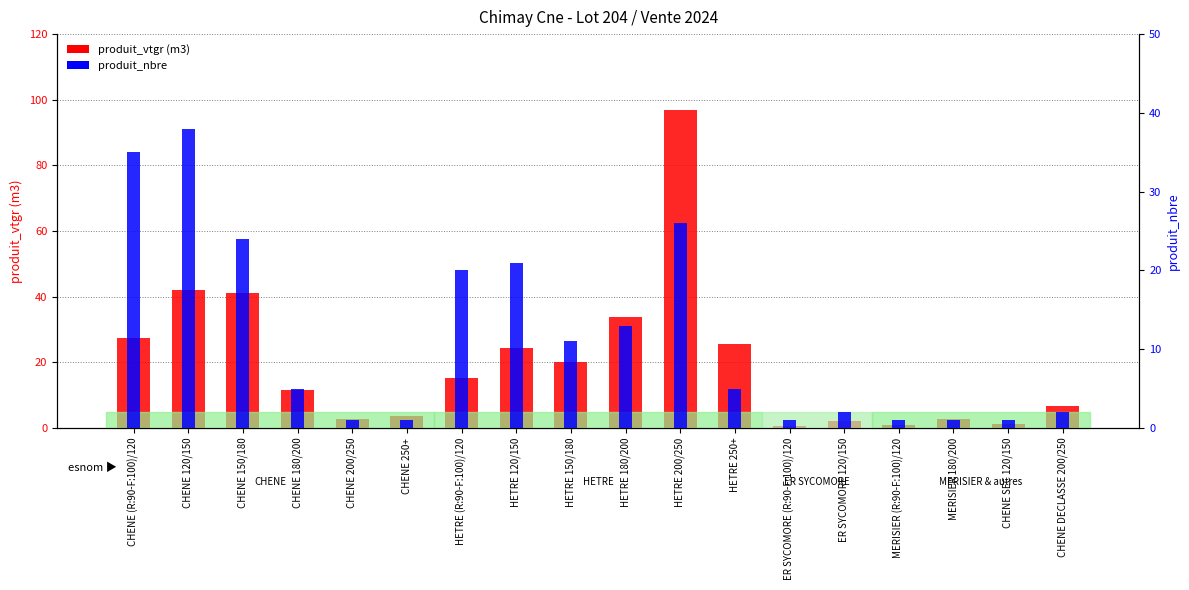

What is the difference between the maximum and minimum values in the produit_nbre series?

37.0